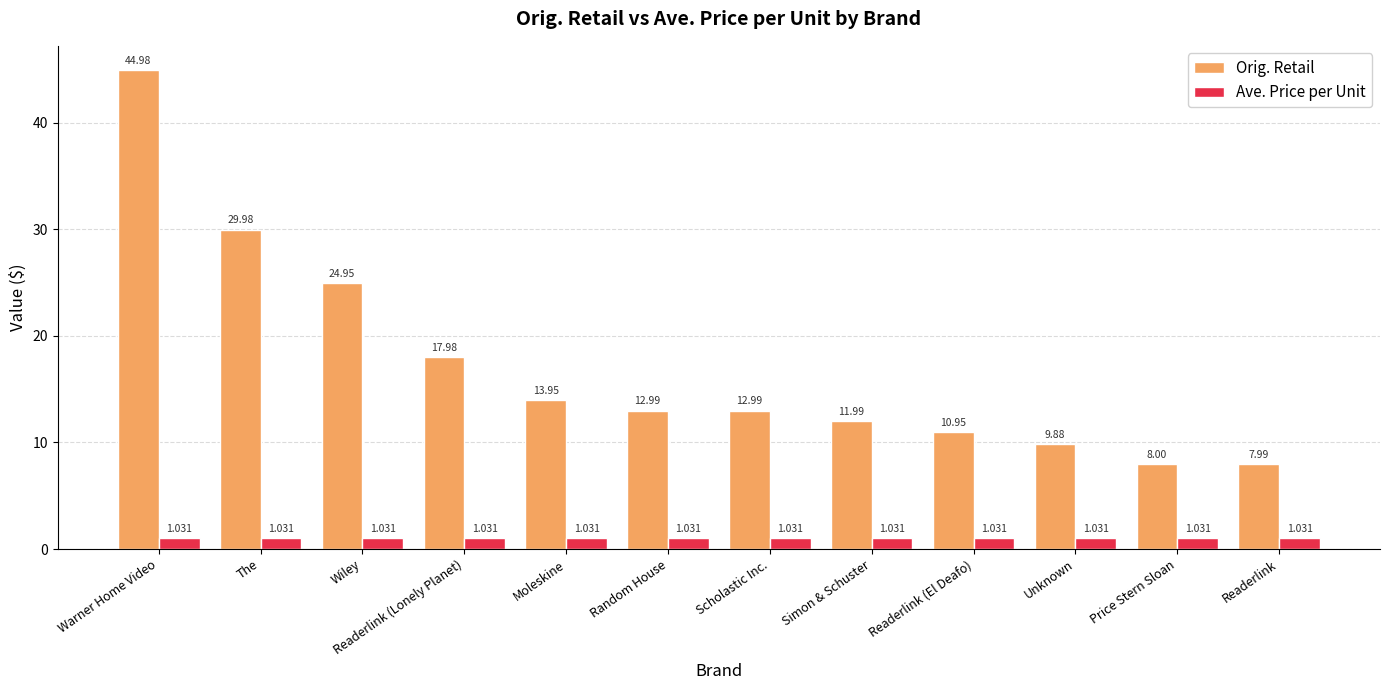

What is the sum of the Ave. Price per Unit values at Warner Home Video and Readerlink?

2.1